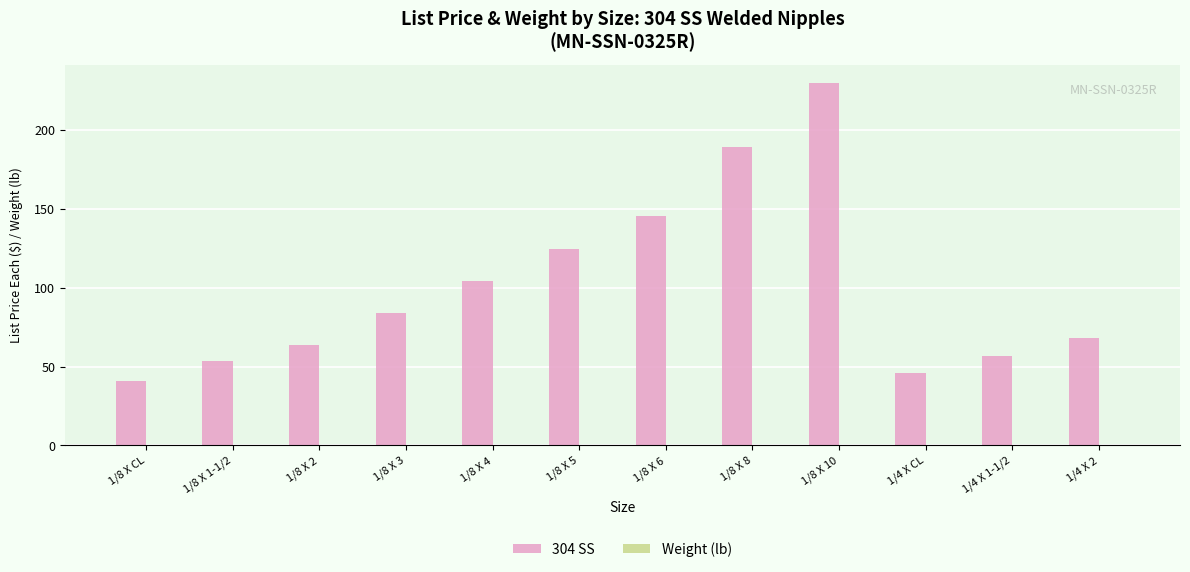

At which category does the chart reach its peak across all series?

1/8 X 10